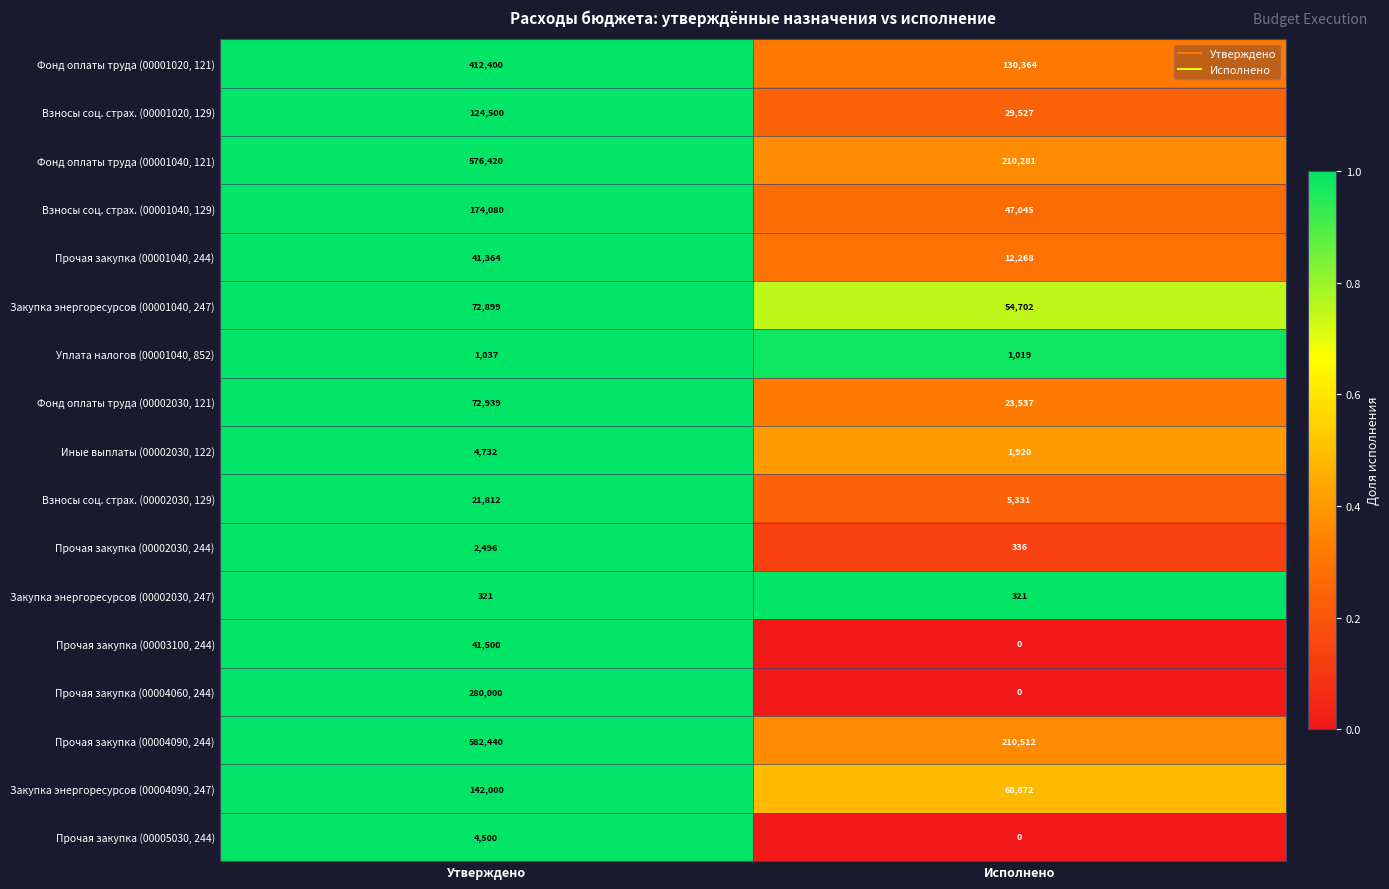

Between Утверждено and Исполнено, which series saw the biggest shift?

Прочая закупка (00004090, 244)